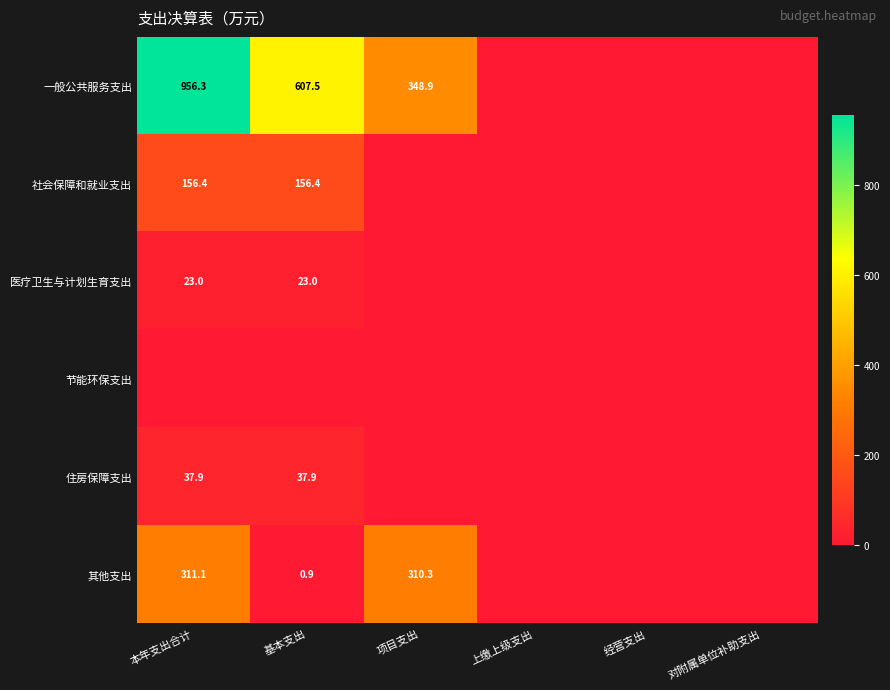

At how many categories does at least one series exceed 920?

1